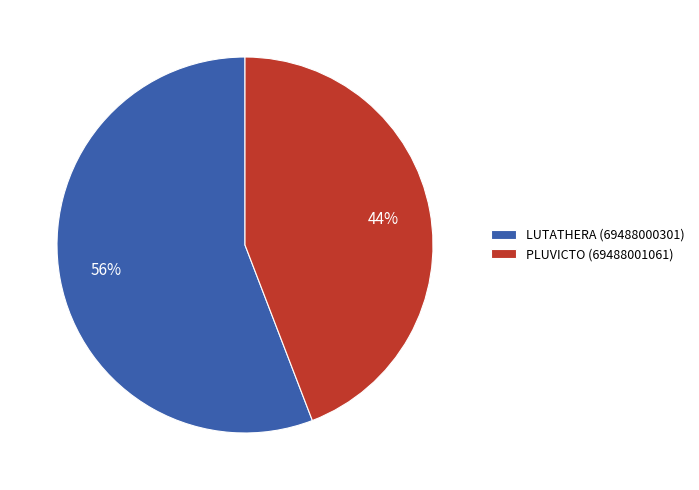

Which category has the smallest portion of the pie?

PLUVICTO (69488001061)